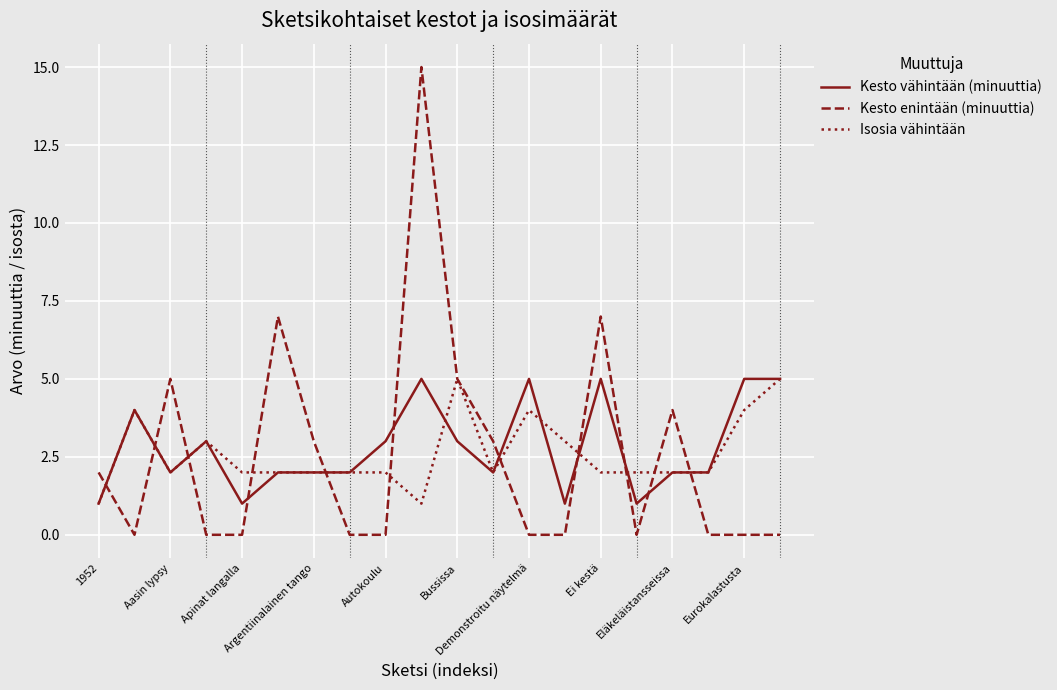

What is the maximum value for Kesto vähintään (minuuttia)?

5